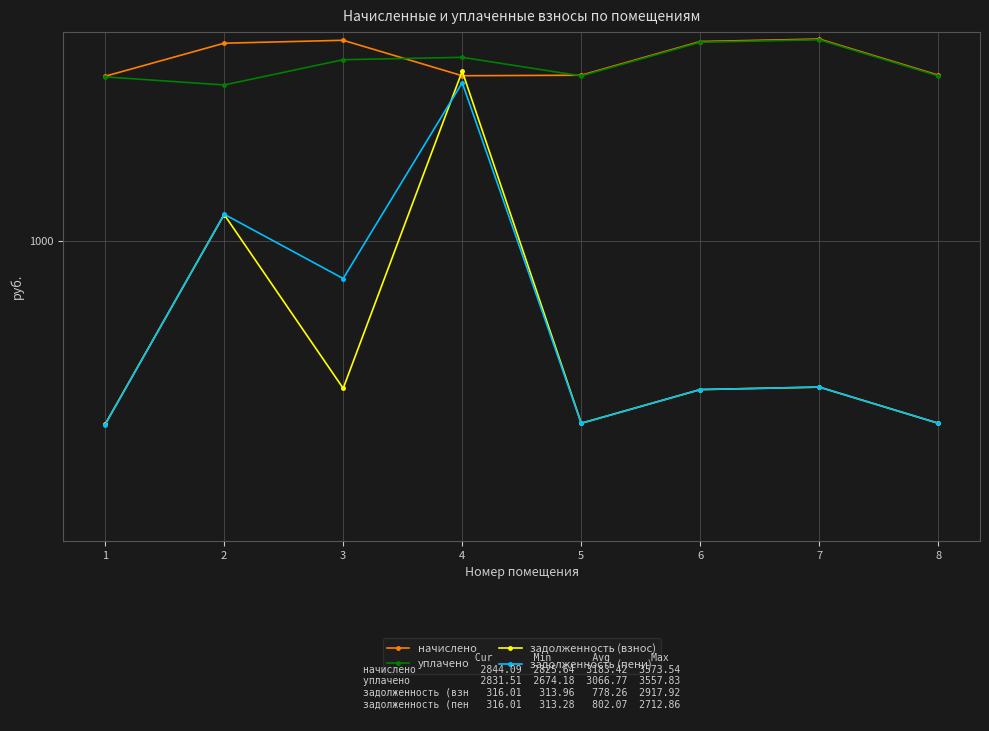

Which has a higher value, 1 or 5?

5